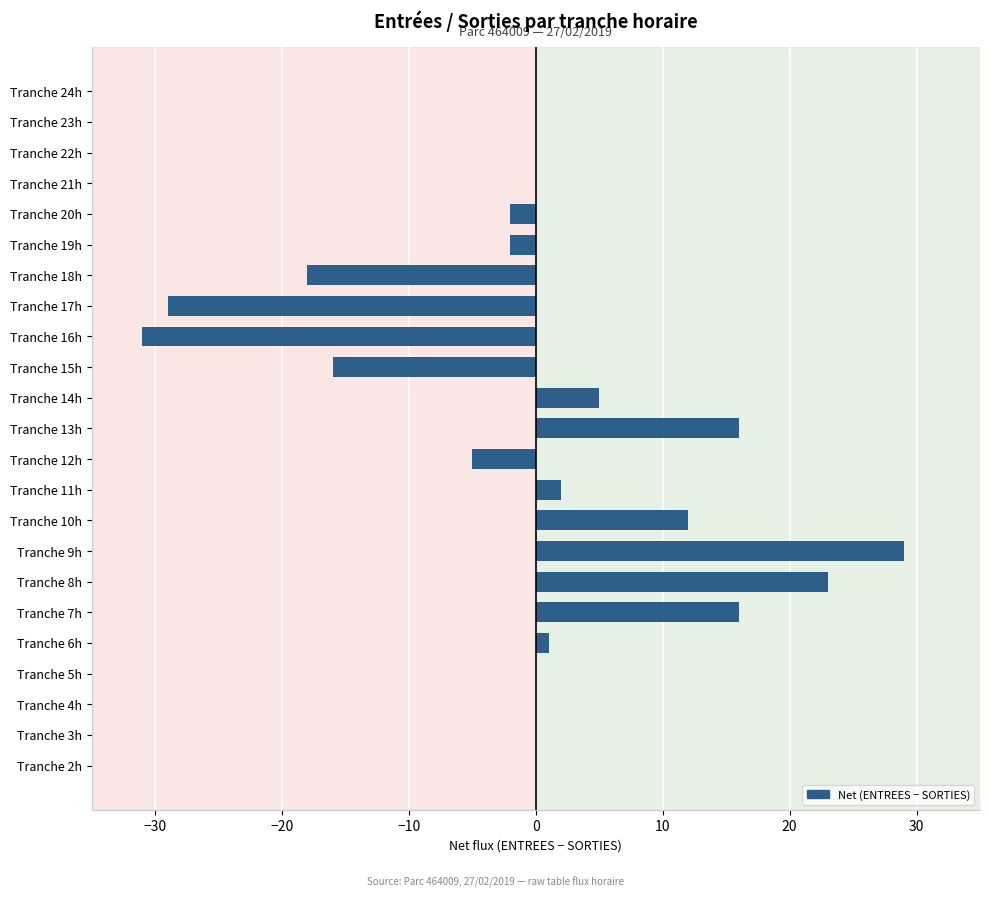

What is the greatest value displayed?

29